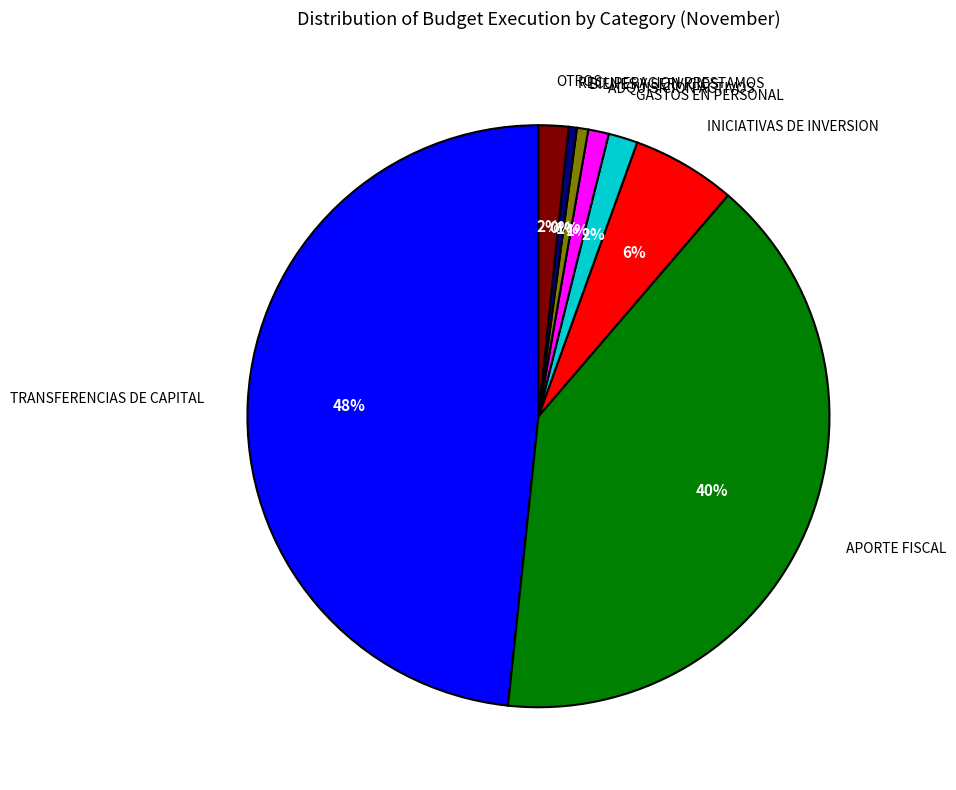

Approximately how many times larger is the value at GASTOS EN PERSONAL compared to INICIATIVAS DE INVERSION?

0.3